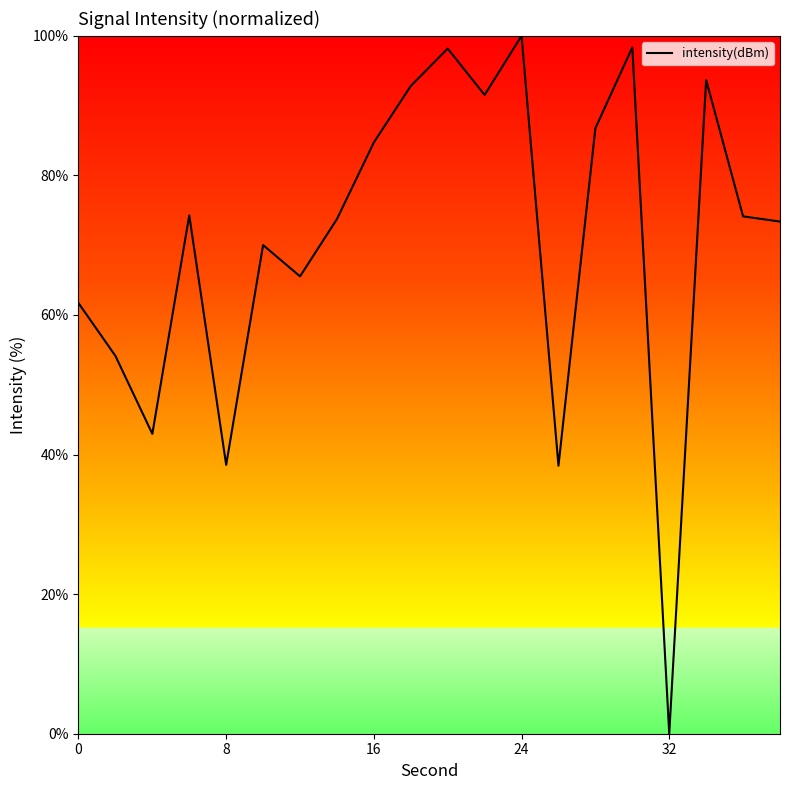

What is the difference between the maximum and minimum values?

100.0